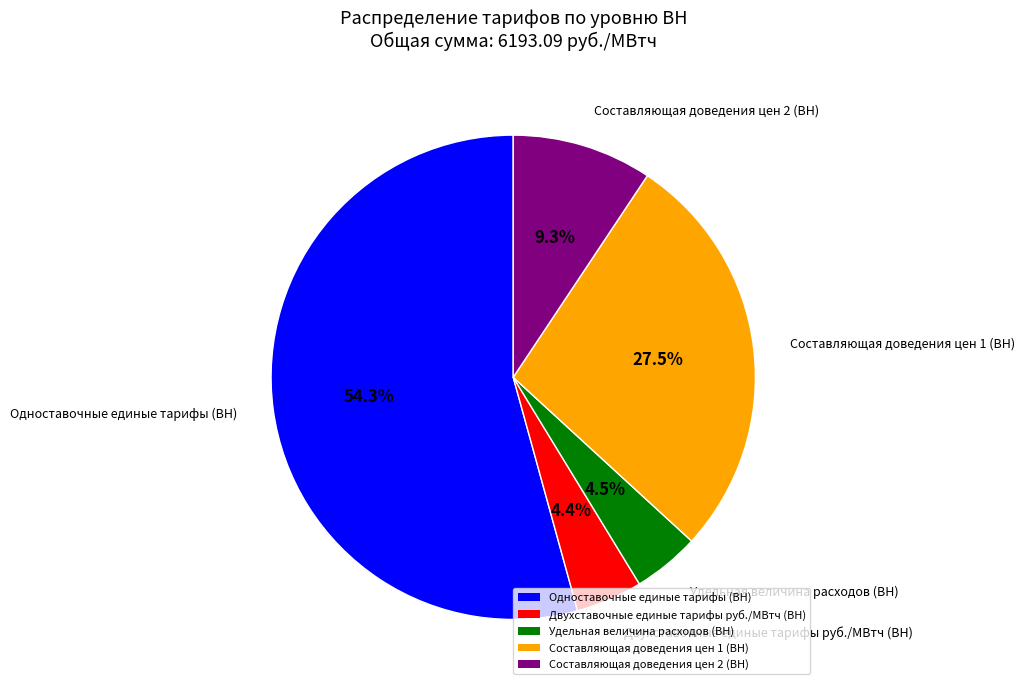

Which slice is the largest?

Одноставочные единые тарифы (ВН)